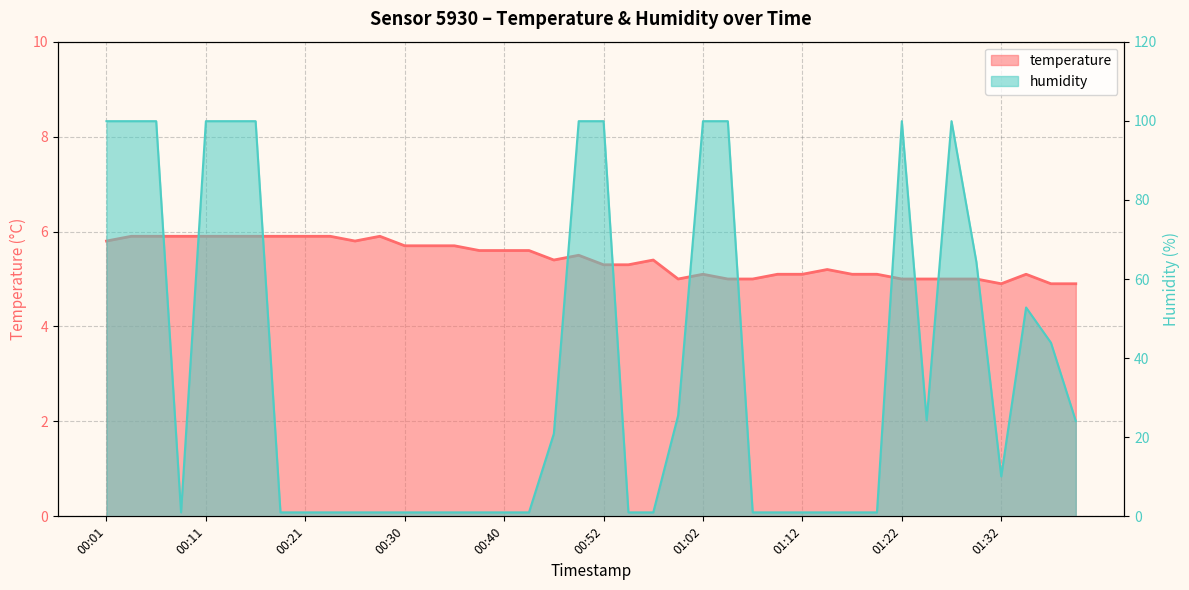

What is the label of the 37th point from the left?

01:32